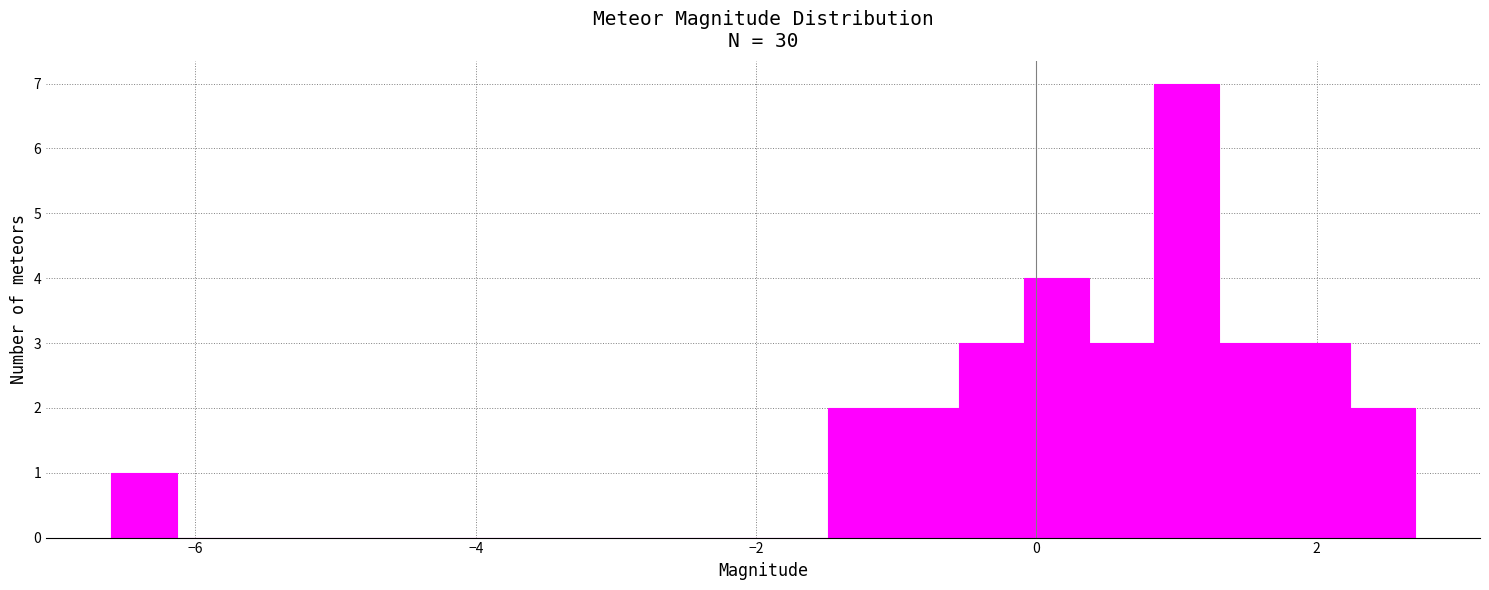

Read against the x-axis, roughly where is the centre of the tallest bar?

1.0